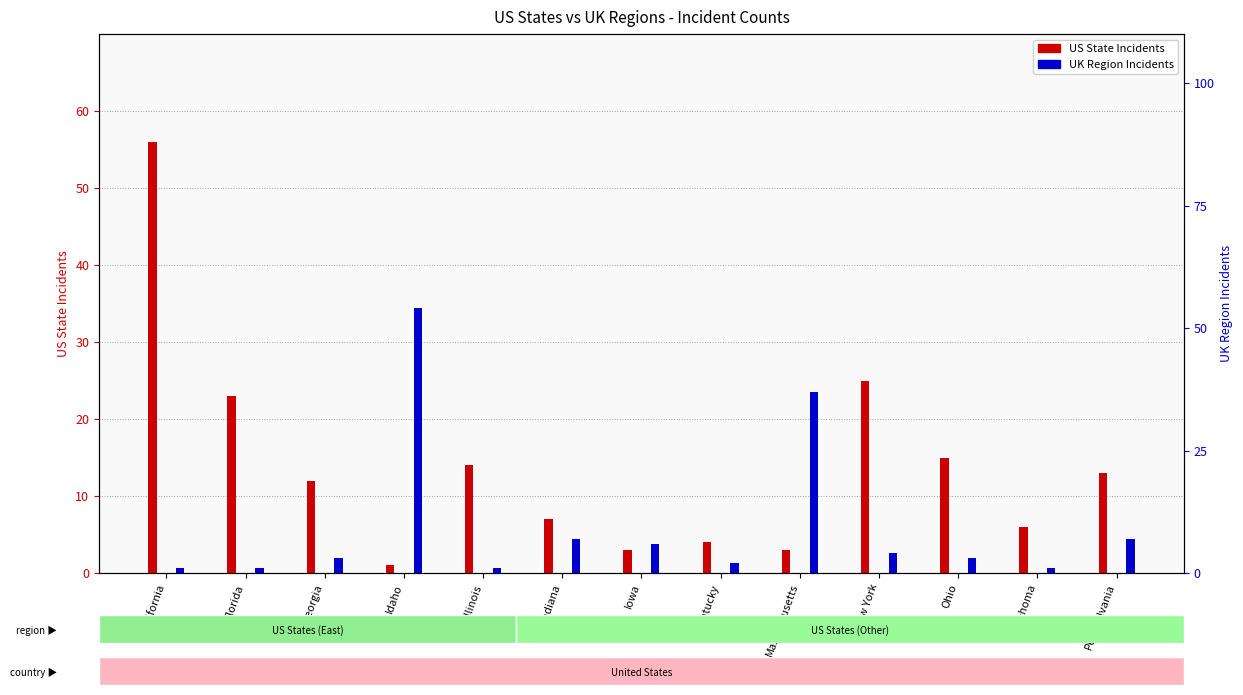

At which category does the chart reach its minimum across all series?

Idaho